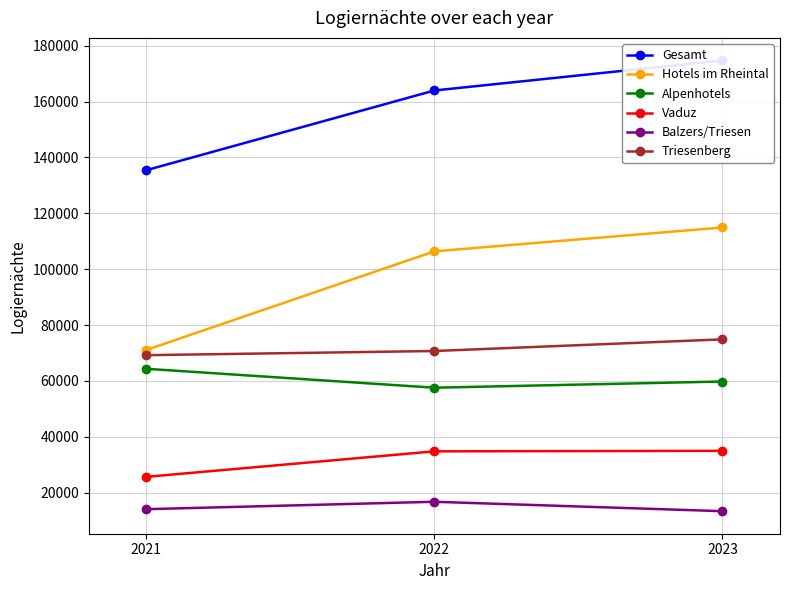

Which series has the widest spread of values?

Hotels im Rheintal